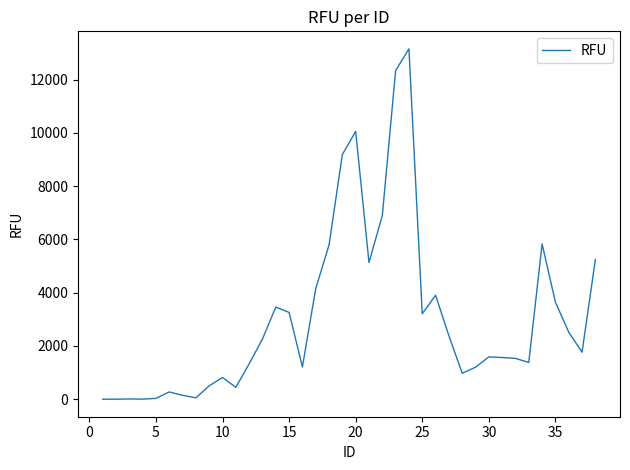

What is the difference between the maximum and minimum values?

13155.0